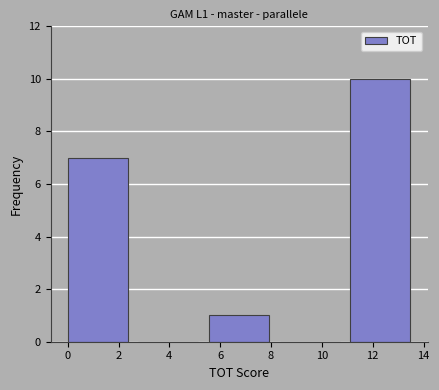

Over which range of the x-axis is the bar tallest?

11.12 to 13.90